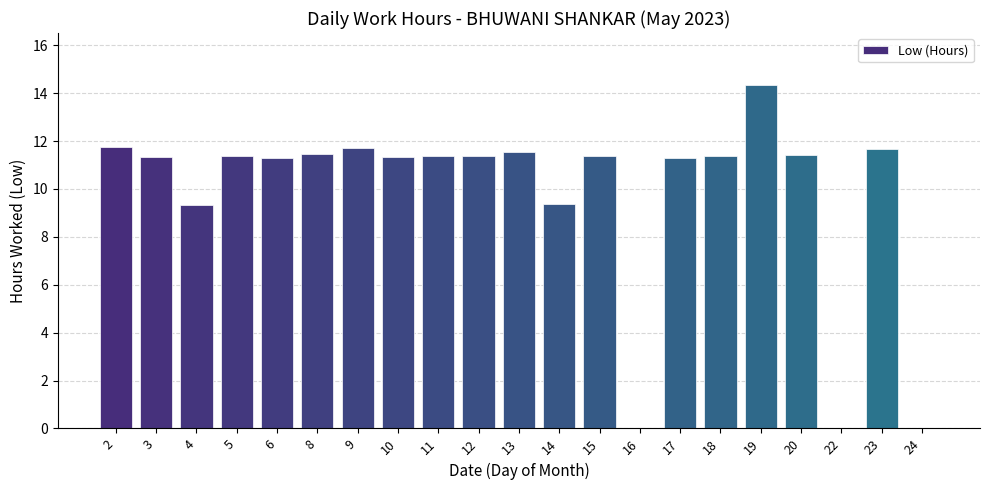

What is the average value?

9.8